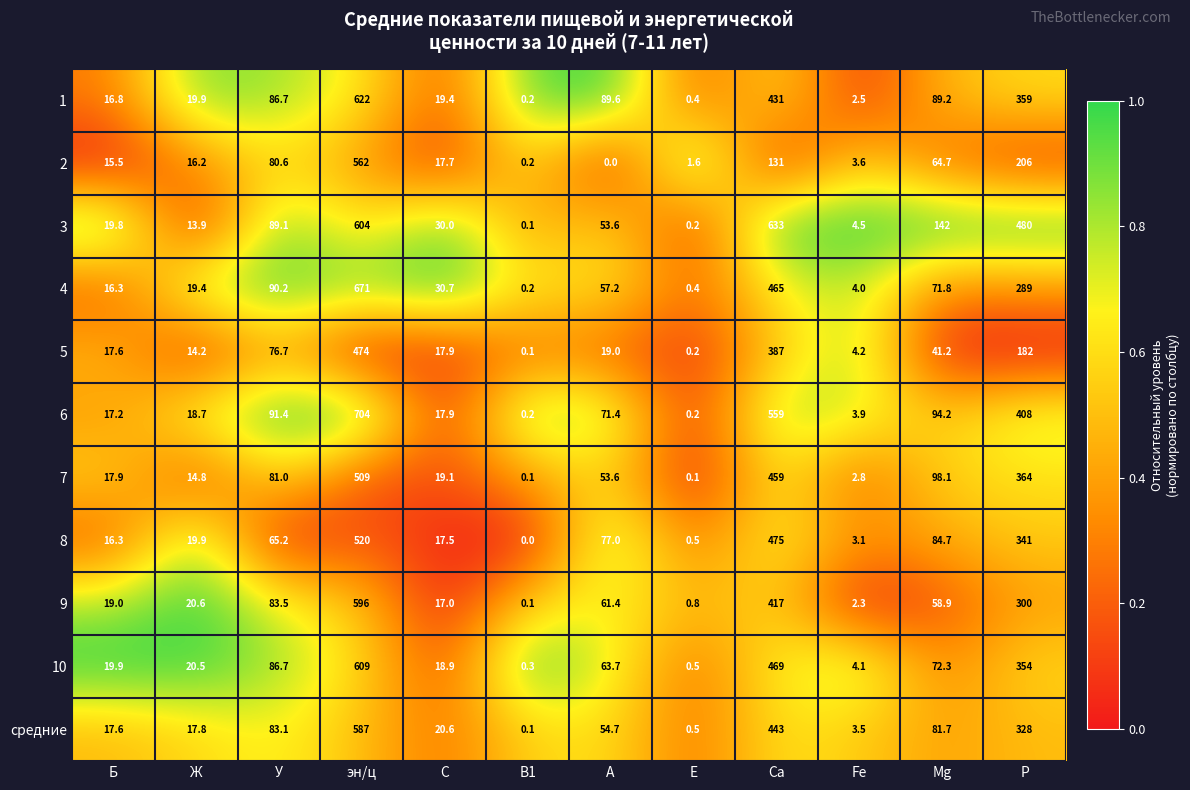

What is the difference between the second highest and minimum values in the 2 series?

206.0